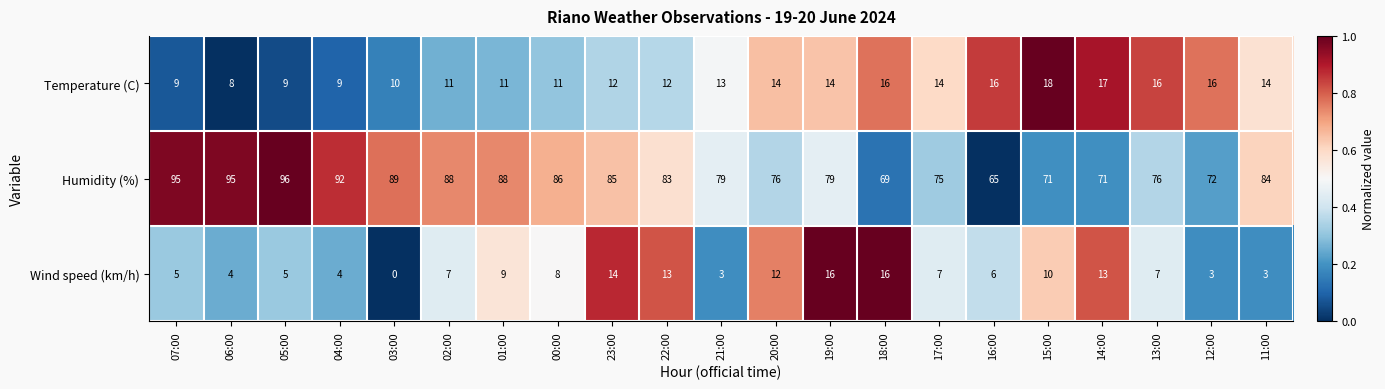

What is the maximum value for Temperature (C)?

18